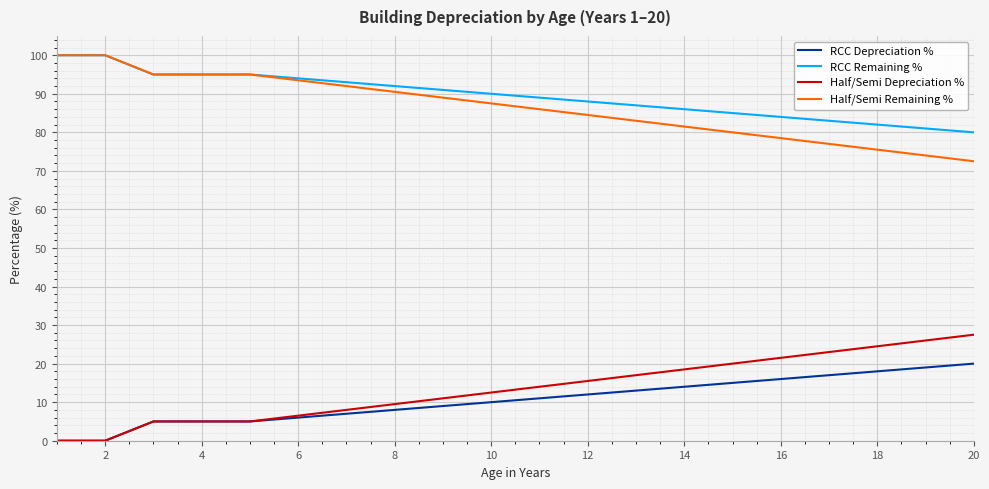

What is the sum of all RCC Remaining % values?

1790.0